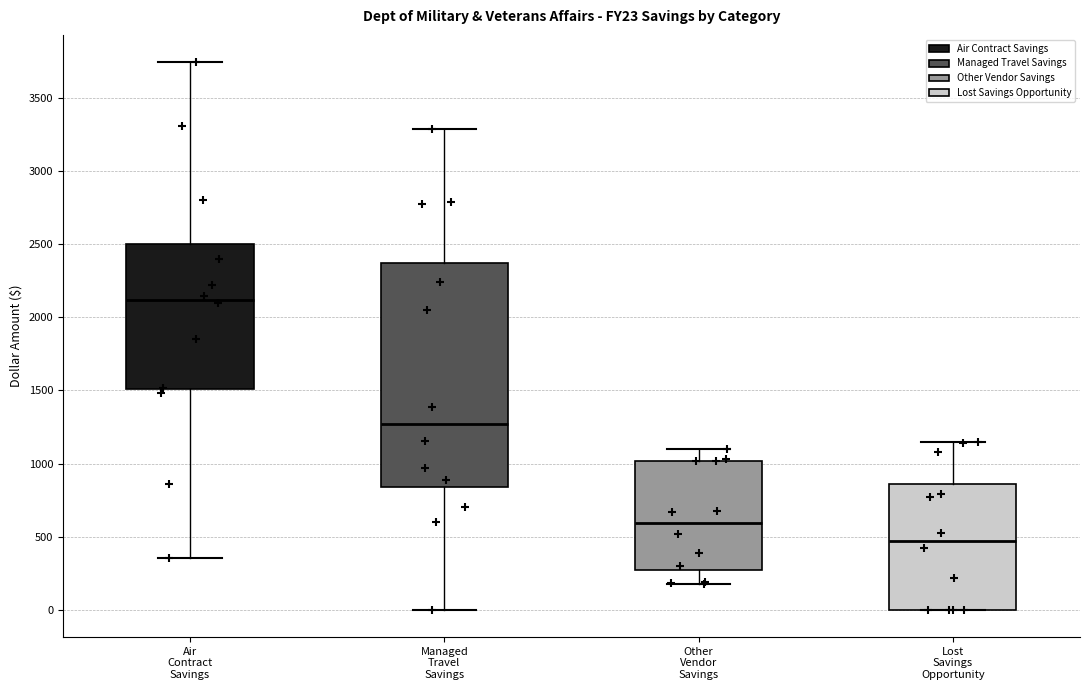

Which box's median line is the highest?

Air Contract Savings